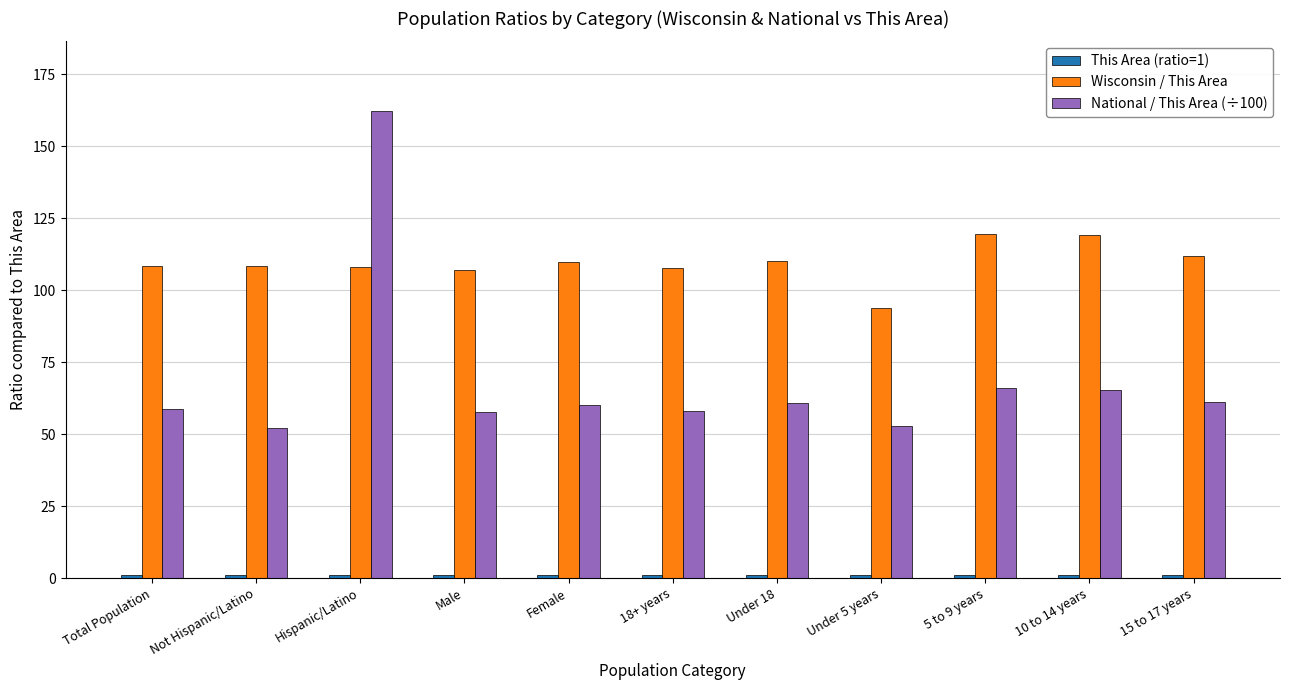

Are the bars grouped side by side (vs. stacked)?

Yes